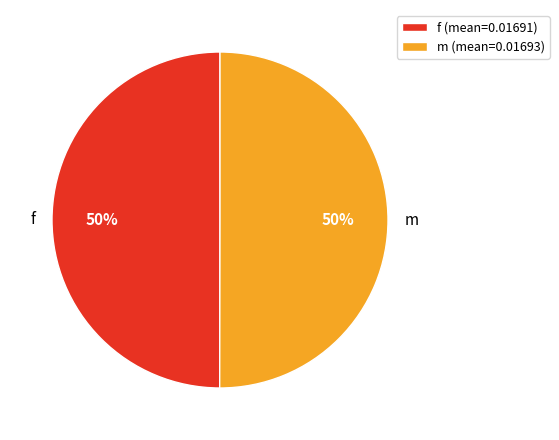

To the nearest percent, what is the combined percentage of f and m?

100%